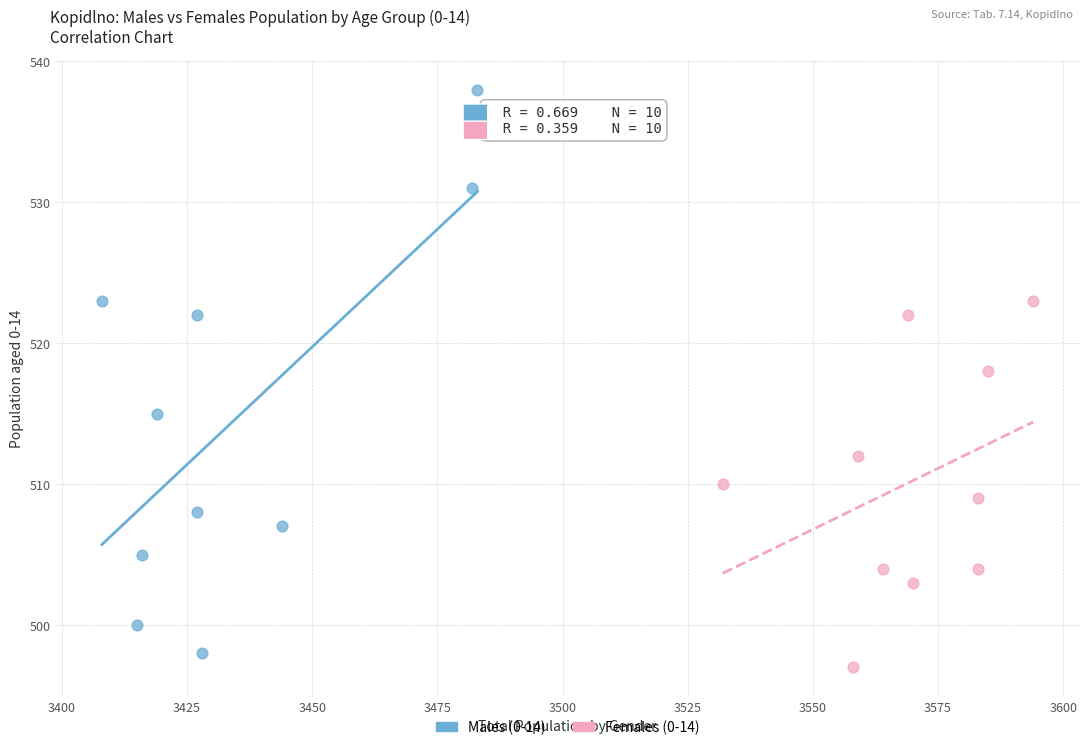

Which series has the widest spread of Y values?

Males (0-14)